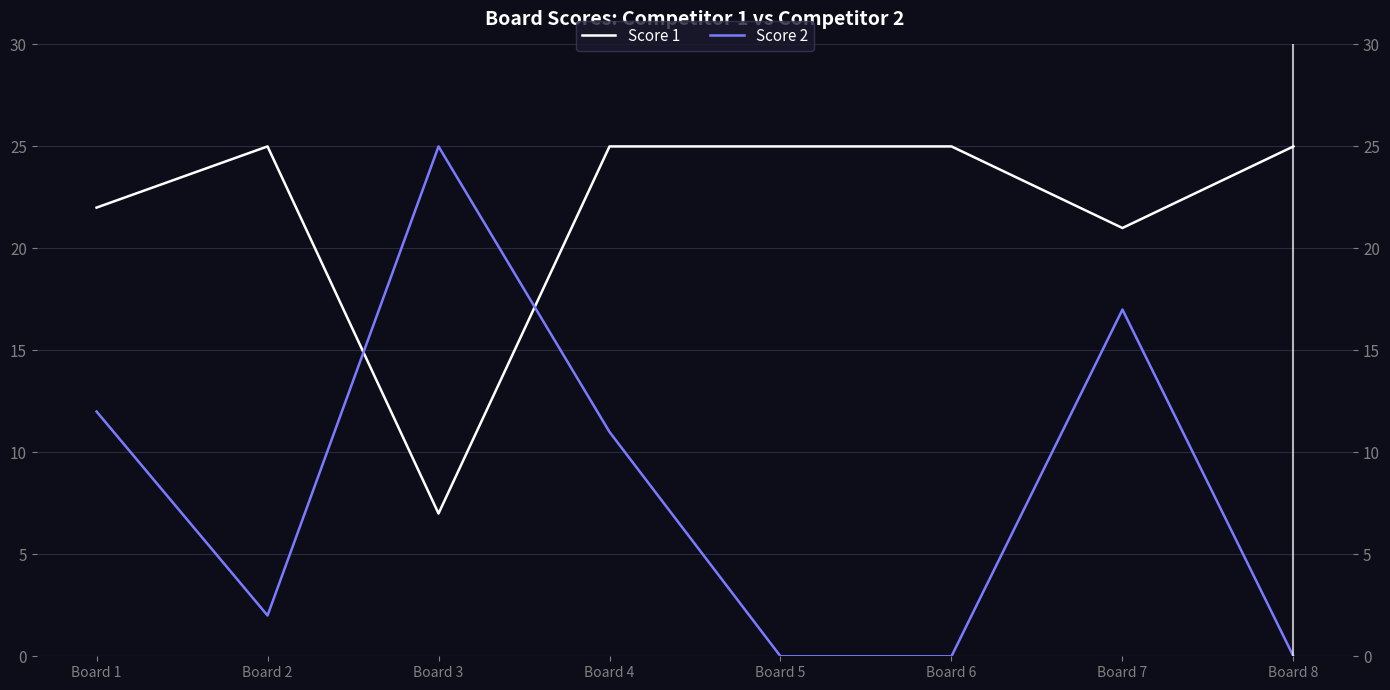

Between which two adjacent categories do Score 1 and Score 2 first intersect?

Board 2 and Board 3